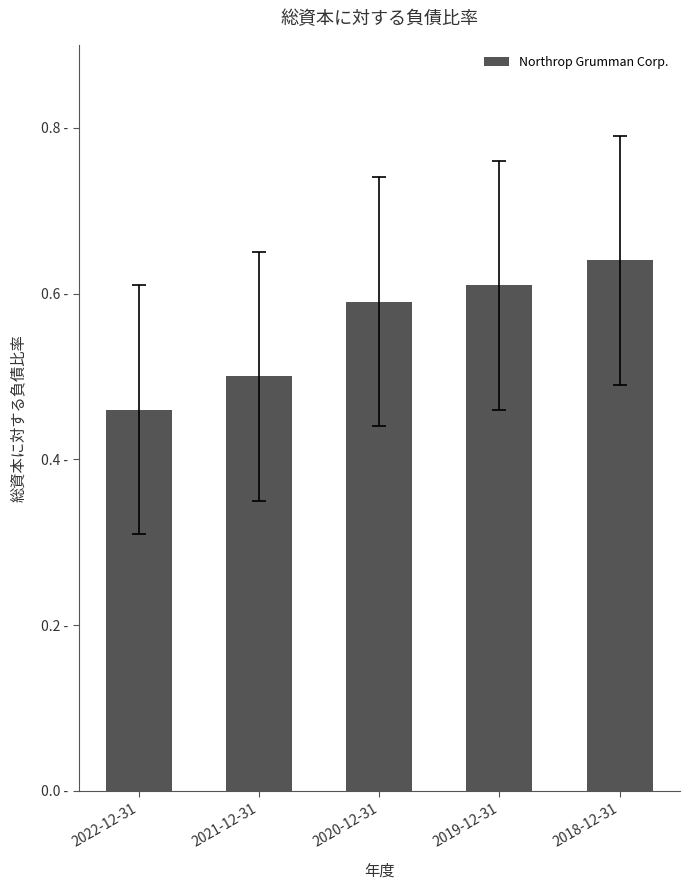

List the labels in order of value, smallest first.

2022-12-31, 2021-12-31, 2020-12-31, 2019-12-31, 2018-12-31